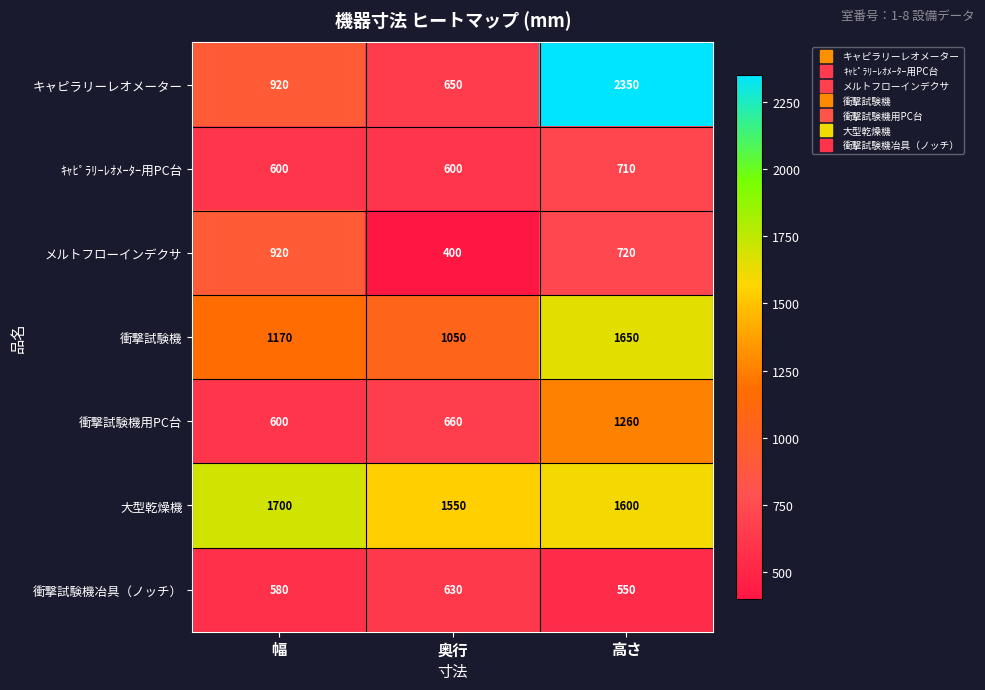

Rank the series by their maximum value, from highest to lowest.

キャピラリーレオメーター, 大型乾燥機, 衝撃試験機, 衝撃試験機用PC台, メルトフローインデクサ, ｷｬﾋﾟﾗﾘｰﾚｵﾒｰﾀｰ用PC台, 衝撃試験機冶具（ノッチ）